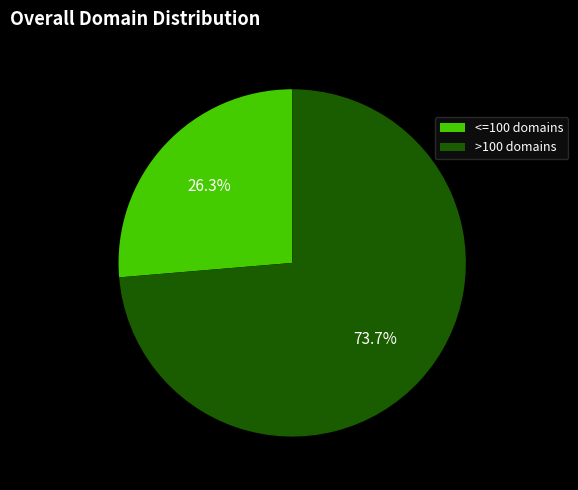

How many segments does this pie chart have?

2